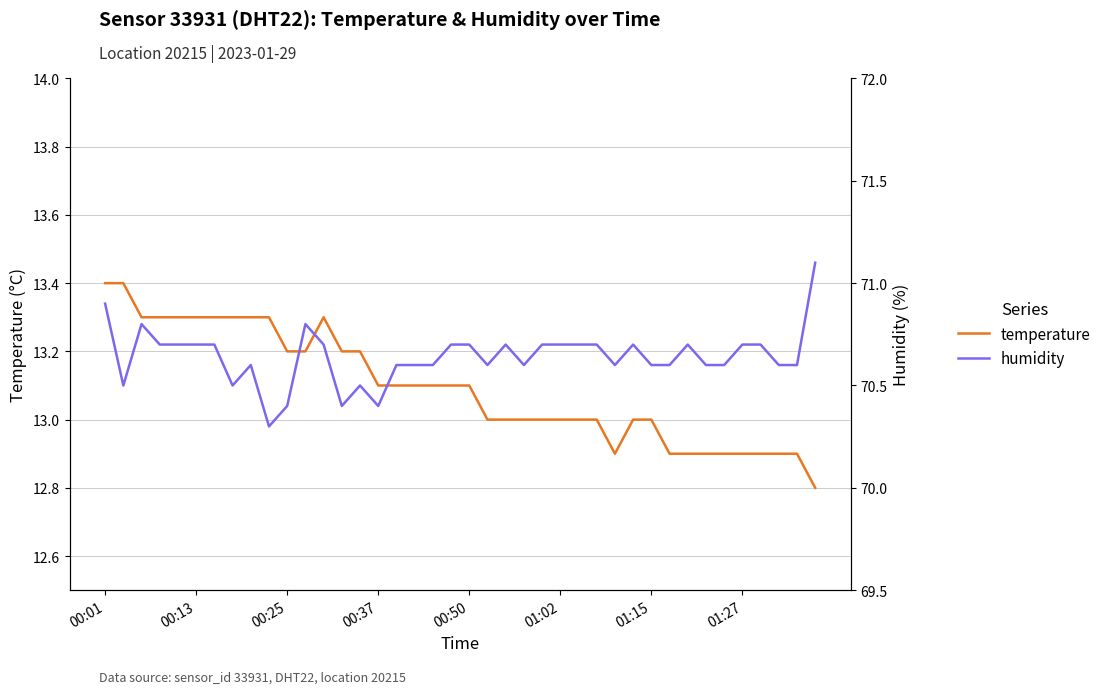

Which series has the largest total across all categories?

humidity